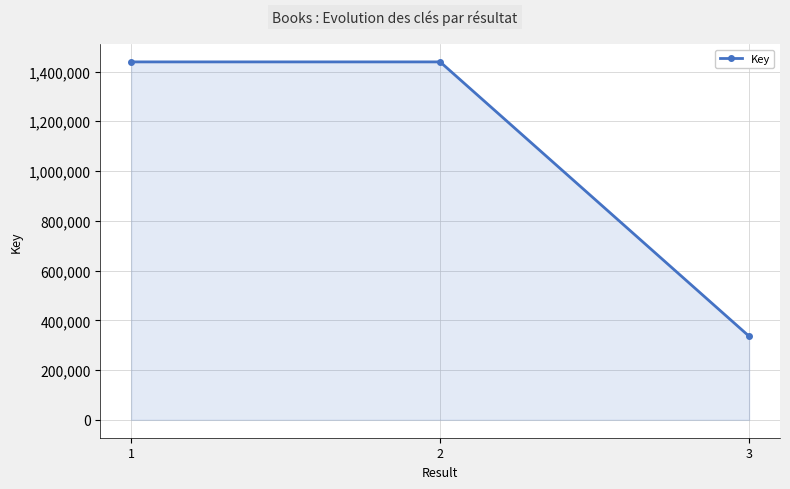

What is the difference between the values at 3 and 1?

1102752